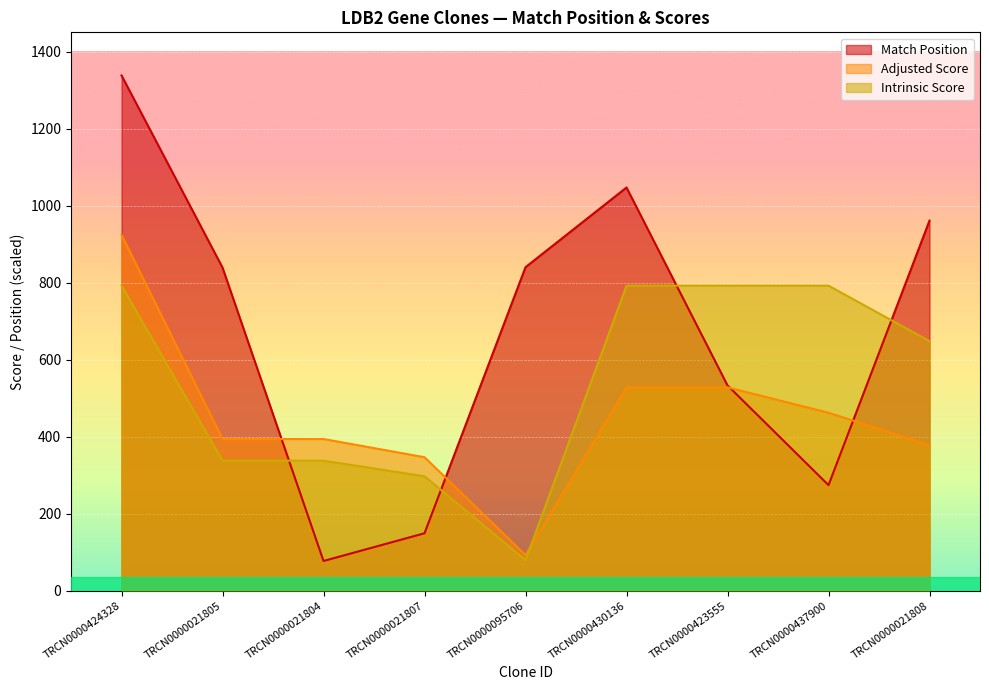

At which category is the sum across all series the highest?

TRCN0000424328